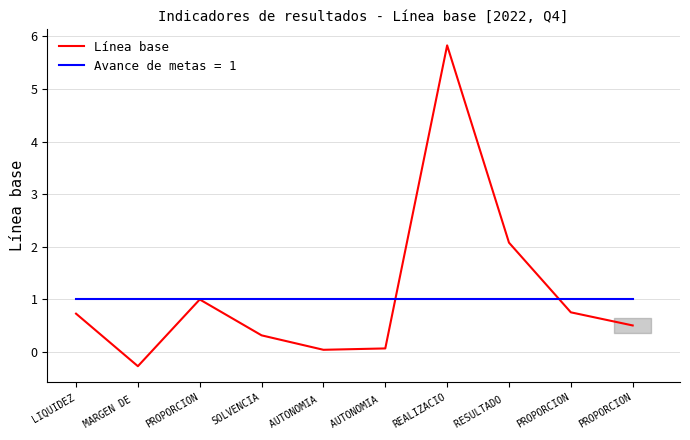

Between SOLVENCIA and PROPORCION, which is larger?

PROPORCION